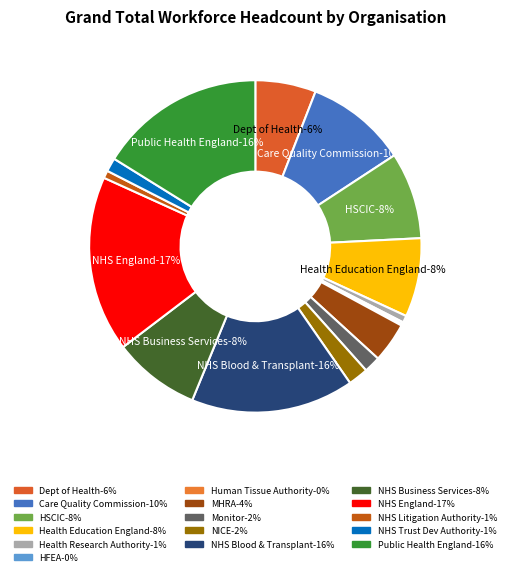

Which slice is the largest?

NHS England